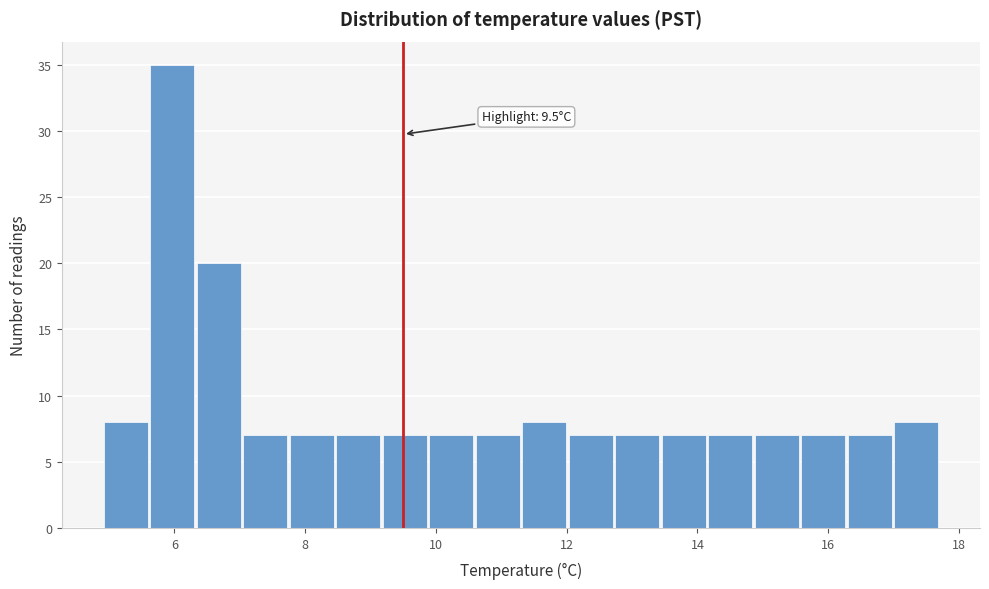

Around what value on the x-axis is the tallest bar? Give the approximate position of its centre, as read against the axis.

6.0